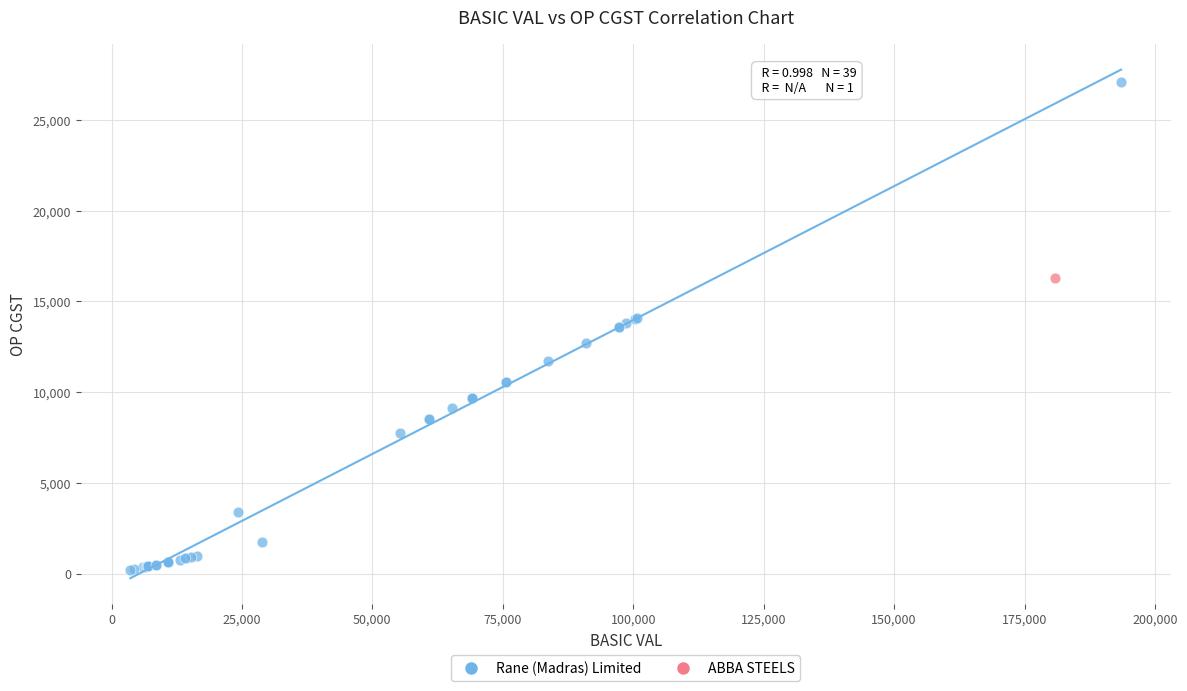

What are all the series names shown in the legend?

Rane (Madras) Limited, ABBA STEELS